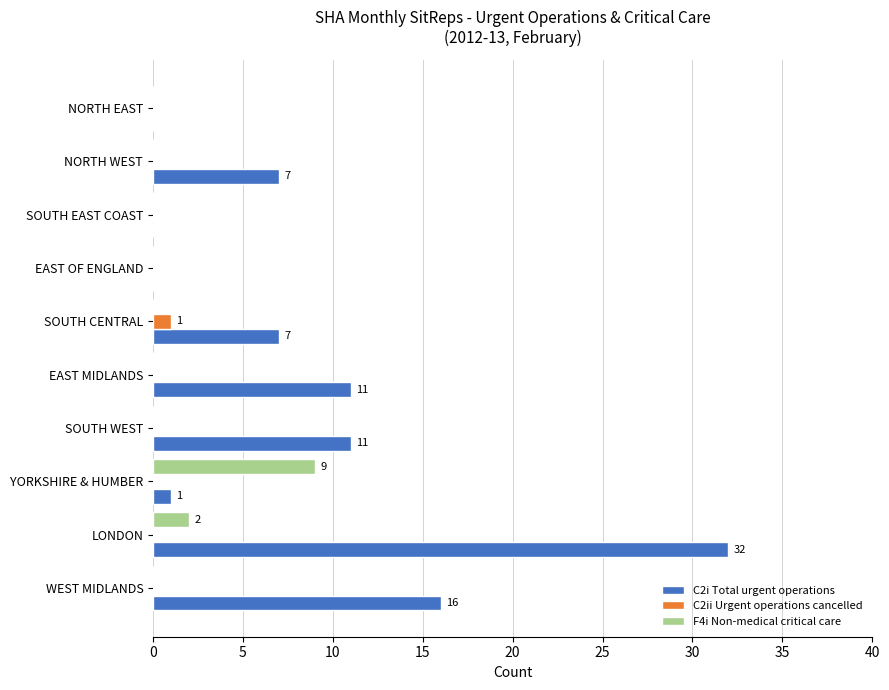

The C2ii Urgent operations cancelled series shows 0 at WEST MIDLANDS. True or false?

True